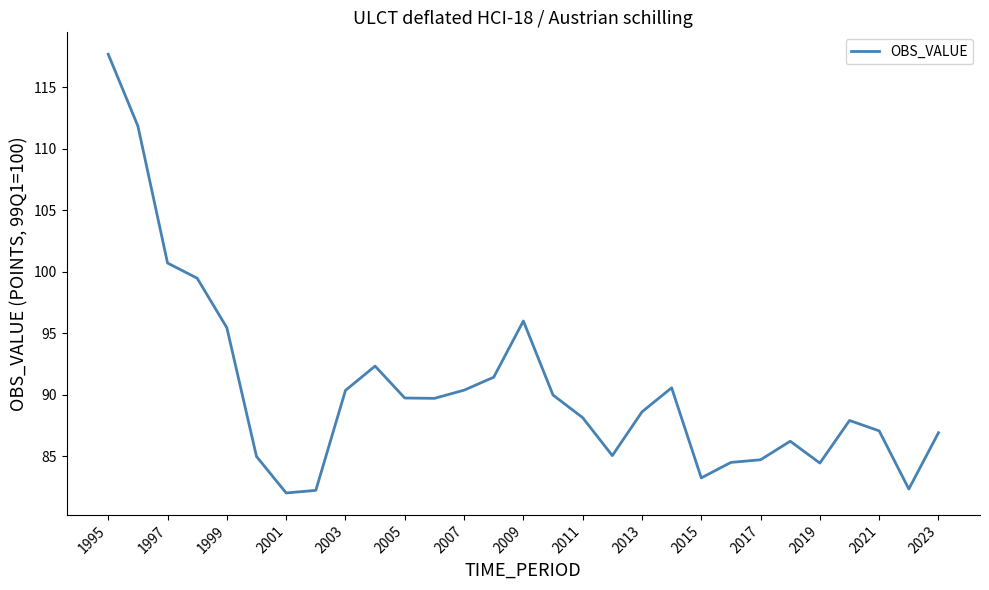

What is the minimum value shown in the chart?

82.0